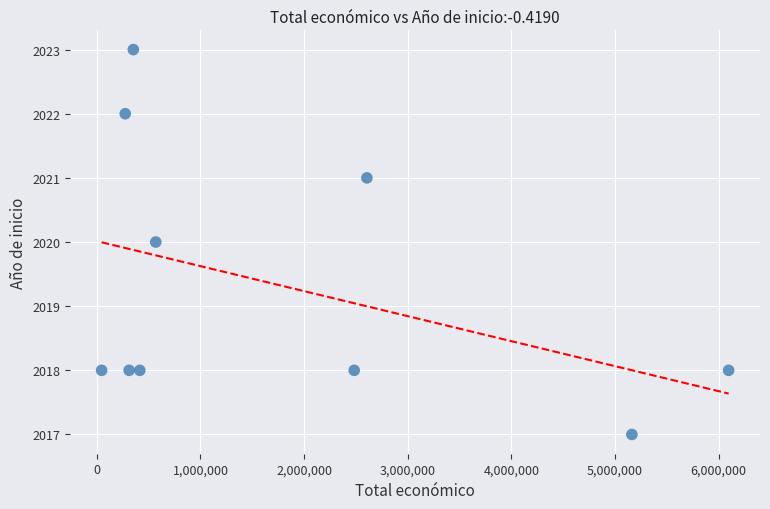

What is the range of Y values (max minus min)?

6